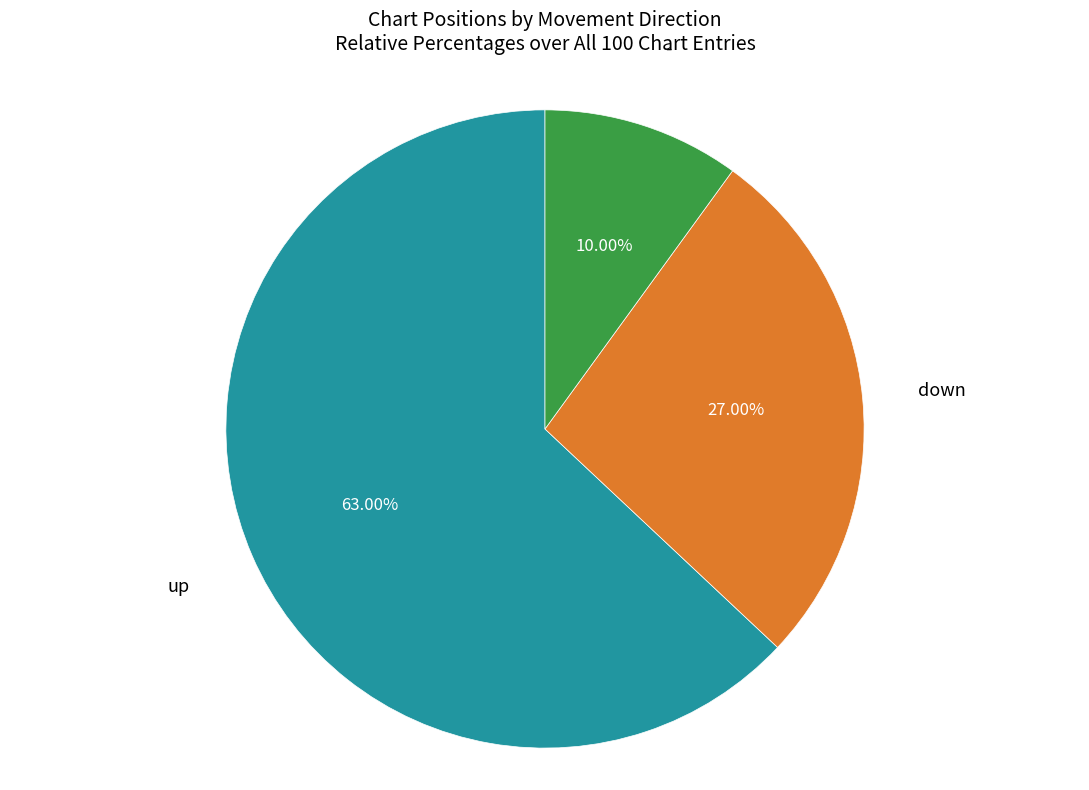

To the nearest percent, what is the combined percentage of - and up?

73%